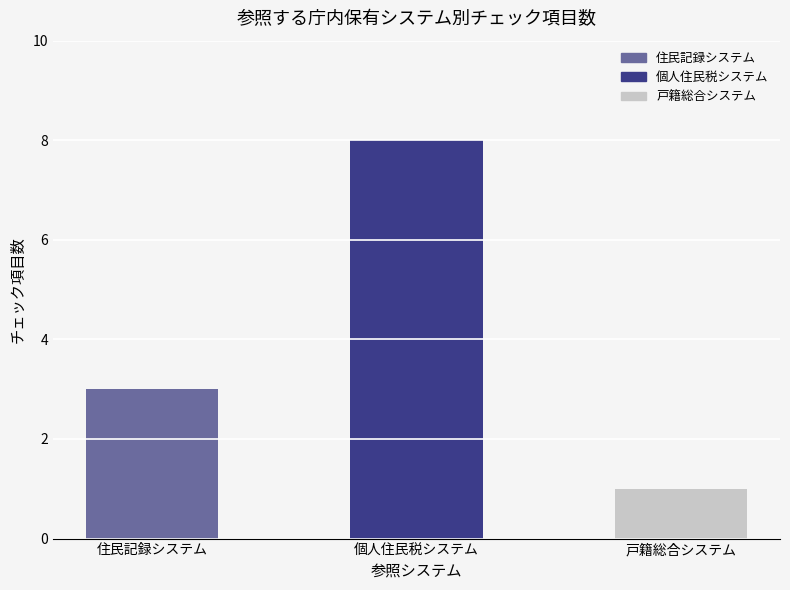

What is the ratio of the value at 住民記録システム to the value at 戸籍総合システム?

3.0